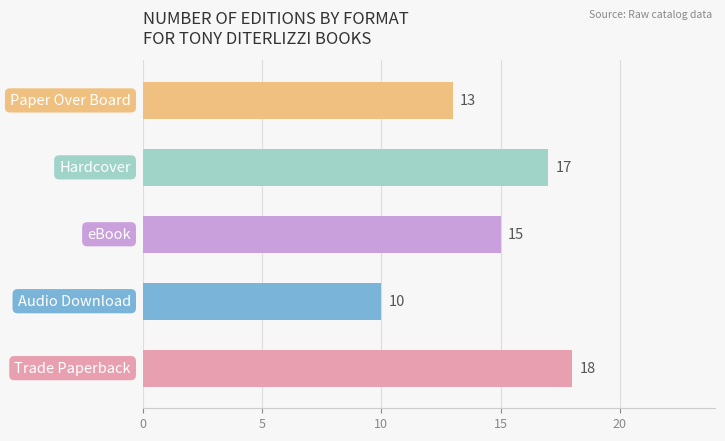

What is the minimum value shown in the chart?

10